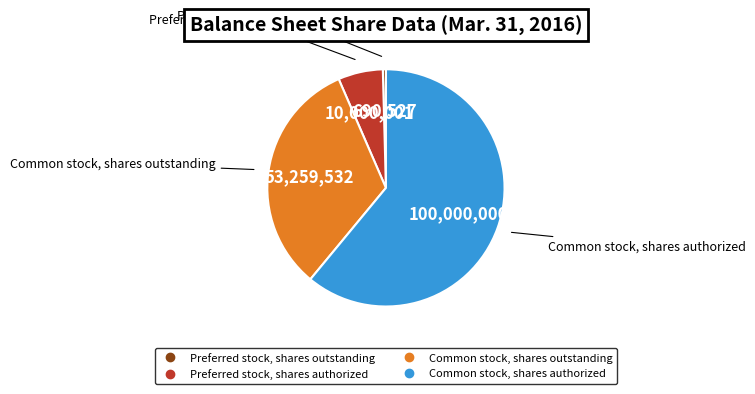

Rank the categories by value from highest to lowest.

Common stock, shares authorized, Common stock, shares outstanding, Preferred stock, shares authorized, Preferred stock, shares outstanding